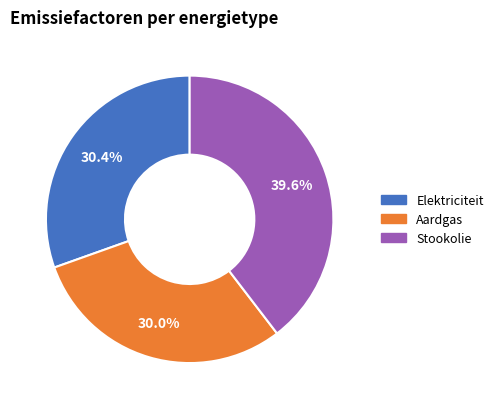

To the nearest percent, what is the average slice percentage?

33%